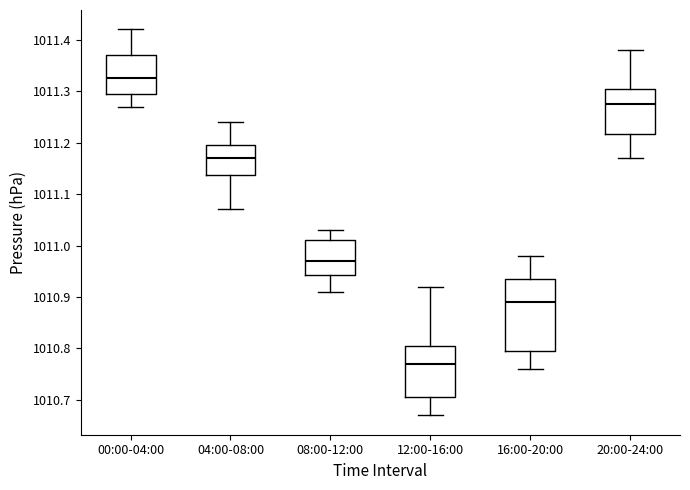

Which box's median line is the highest?

00:00-04:00